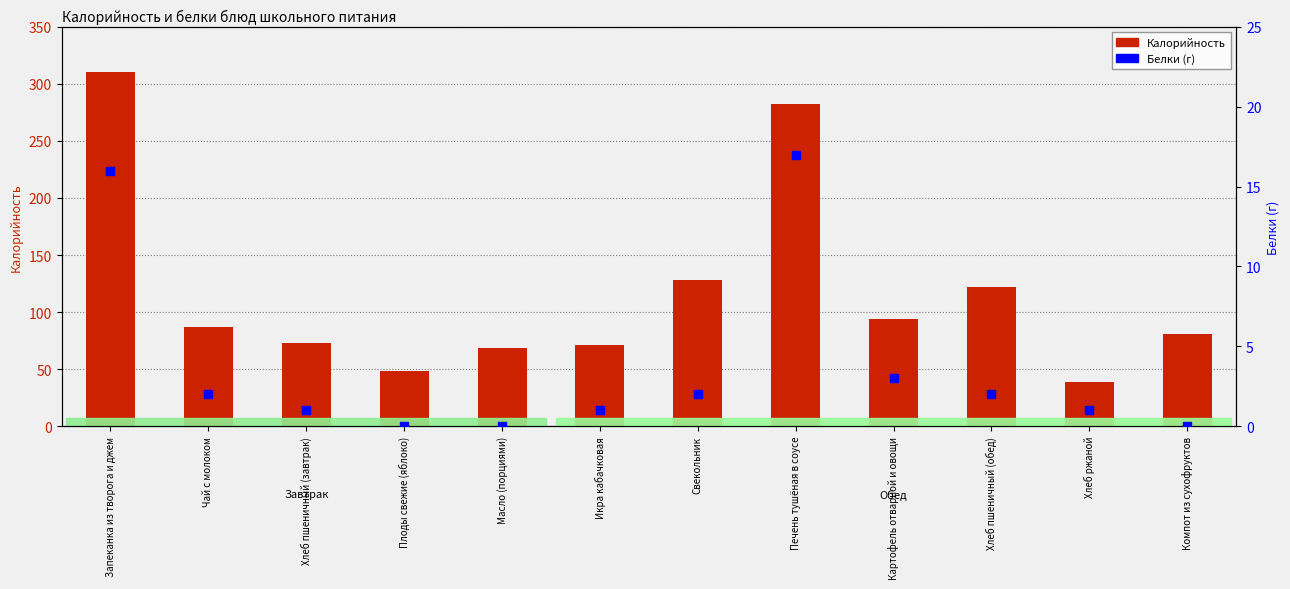

What are all the series names shown in the legend?

Калорийность, Белки (г)